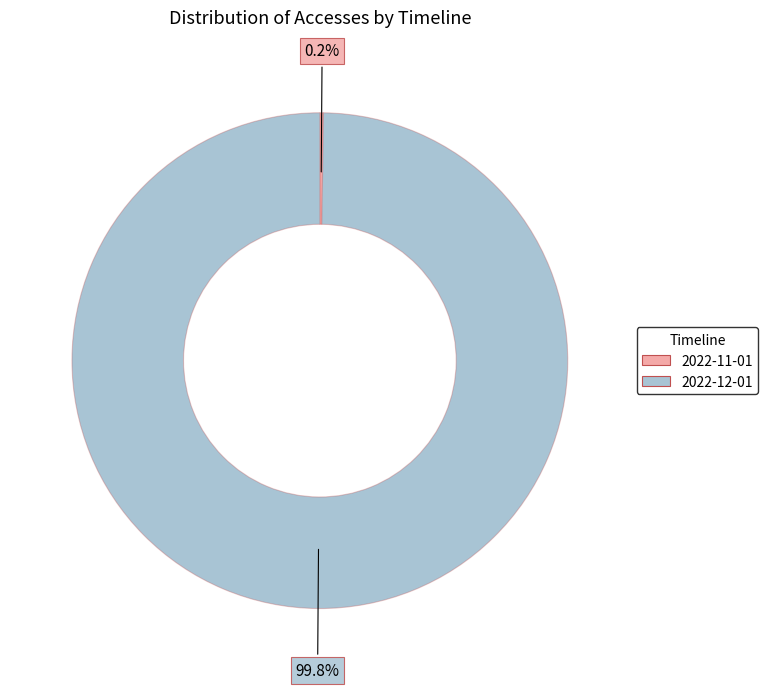

What is the largest slice in the pie chart?

2022-12-01